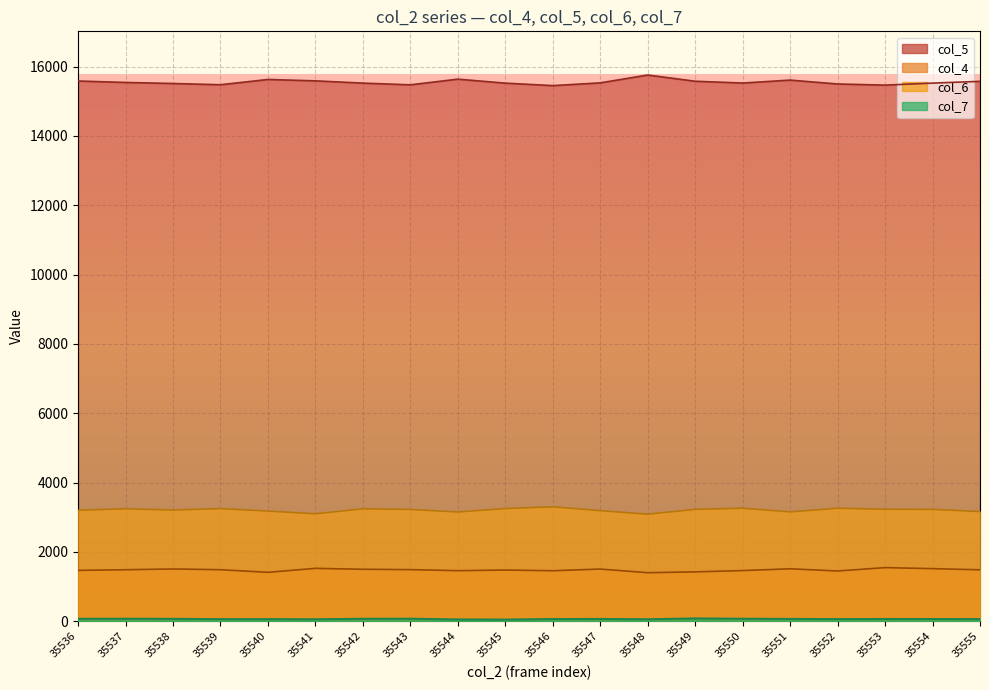

The col_4 series shows 2468 at 35550. True or false?

False